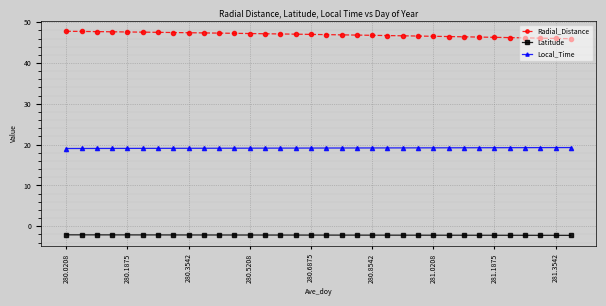

How many lines are shown in the chart?

3